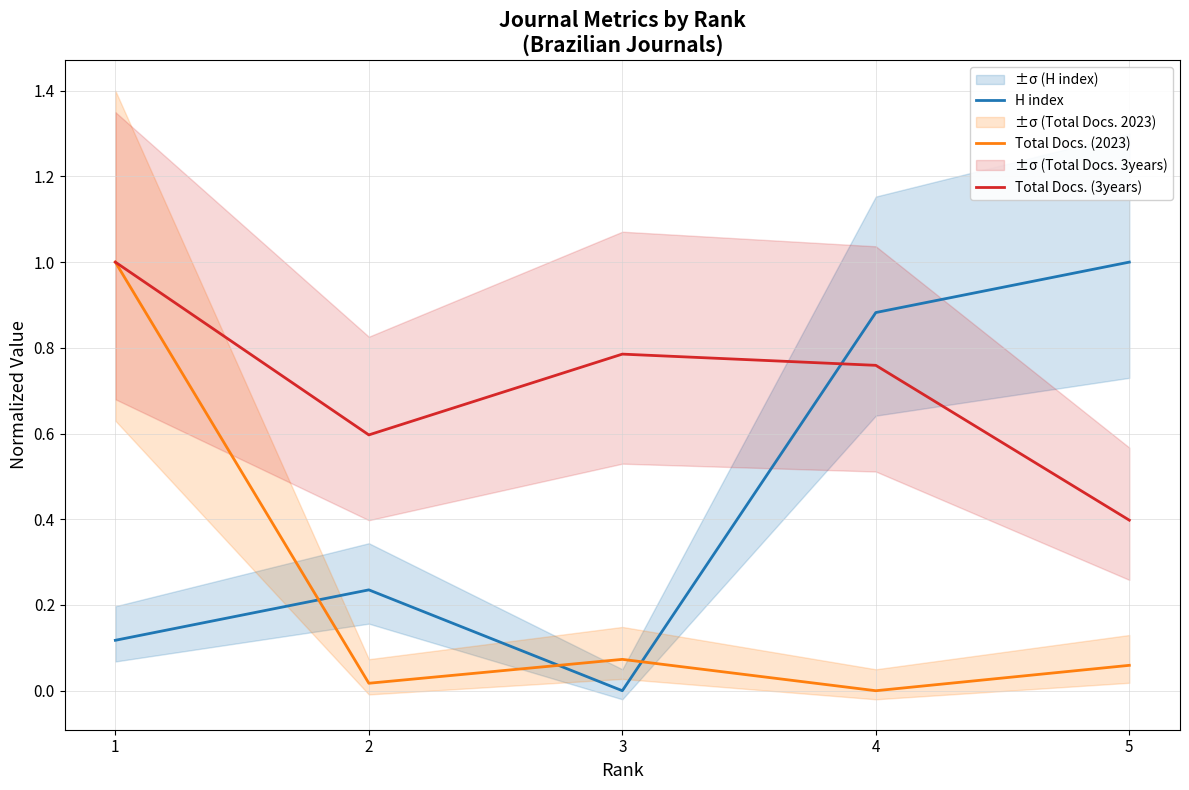

In Total Docs. (3years), how many points are higher than both neighbors (excluding endpoints)?

1